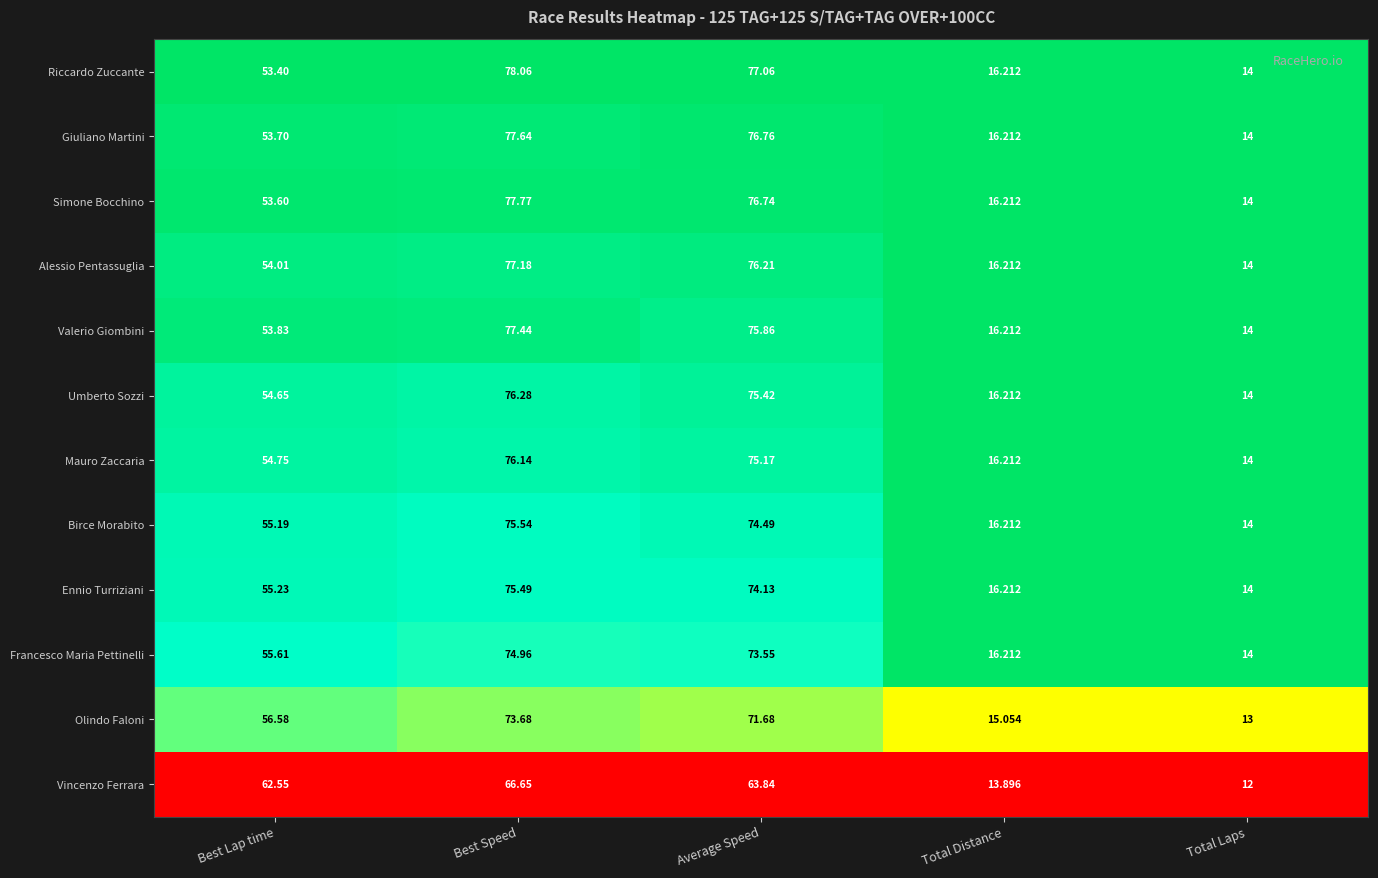

Rank the series by their maximum value, from highest to lowest.

Riccardo Zuccante, Simone Bocchino, Giuliano Martini, Valerio Giombini, Alessio Pentassuglia, Umberto Sozzi, Mauro Zaccaria, Birce Morabito, Ennio Turriziani, Francesco Maria Pettinelli, Olindo Faloni, Vincenzo Ferrara